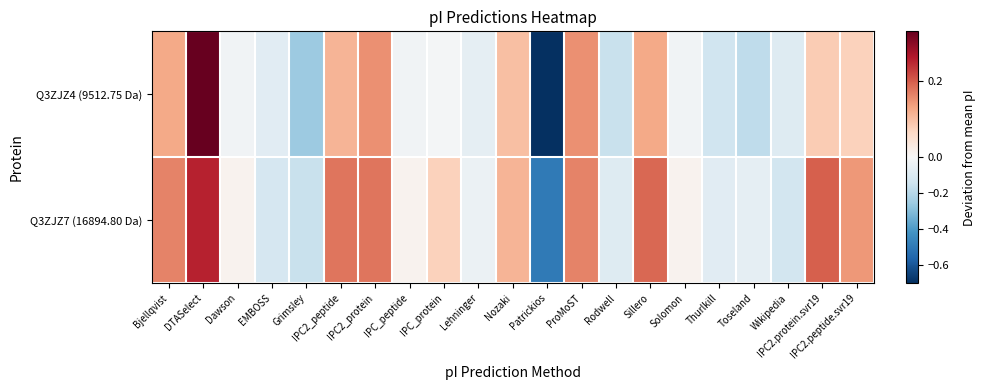

What is the difference between the highest and lowest values at Rodwell?

0.1